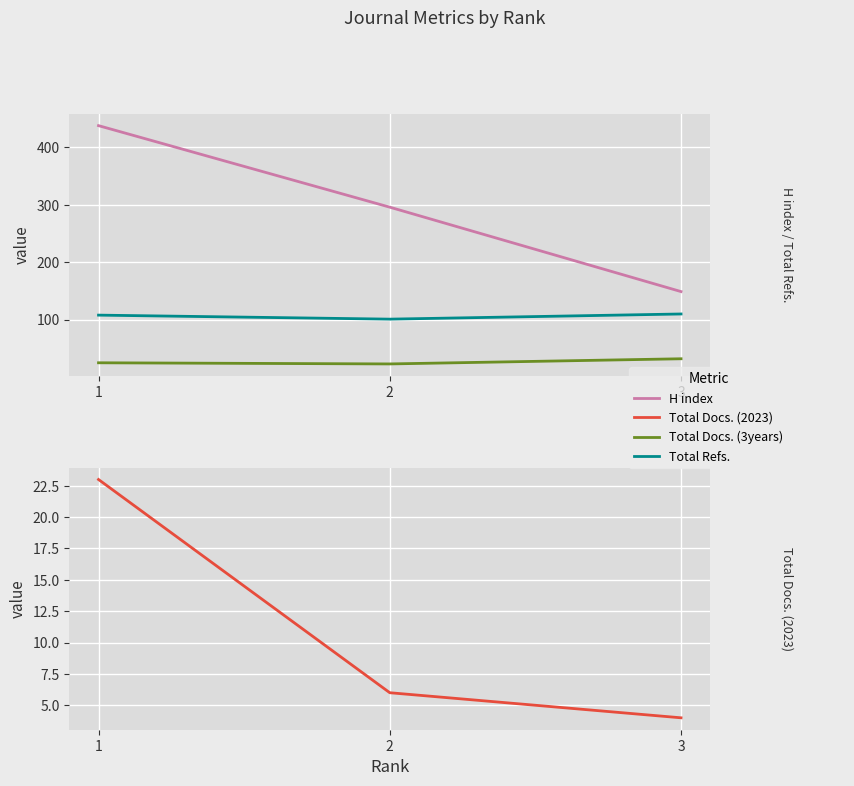

Which category has the highest value in the Total Docs. (3years) series?

3